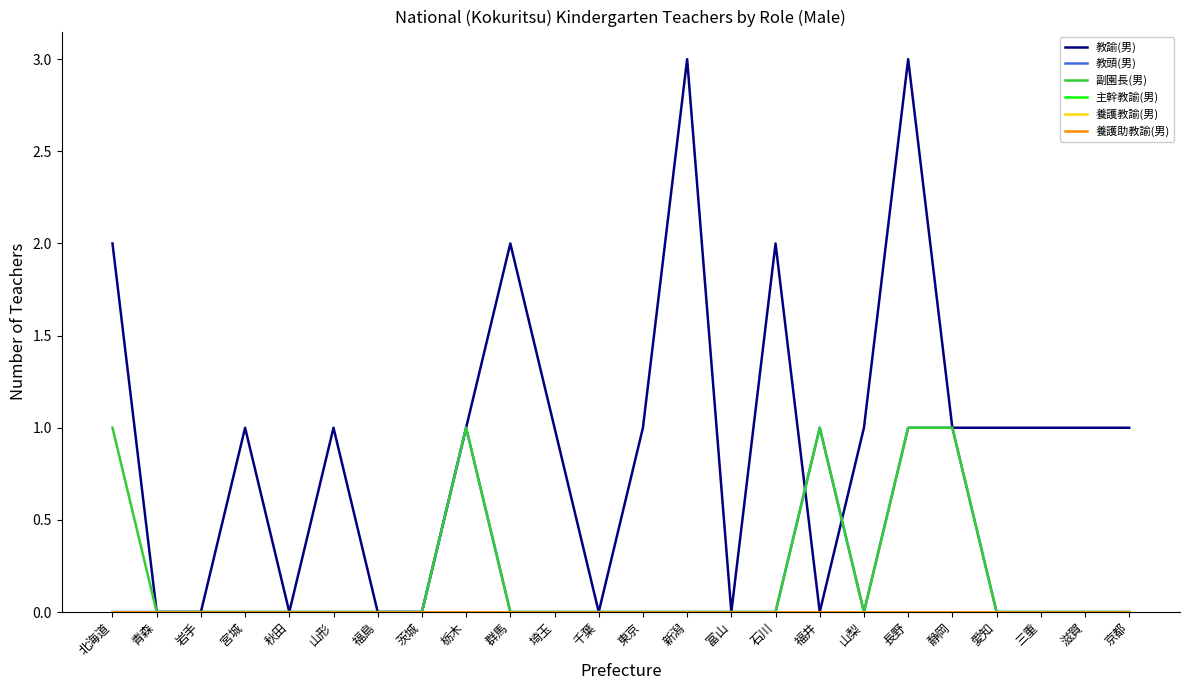

At which label is 副園長(男) closest to 0?

青森